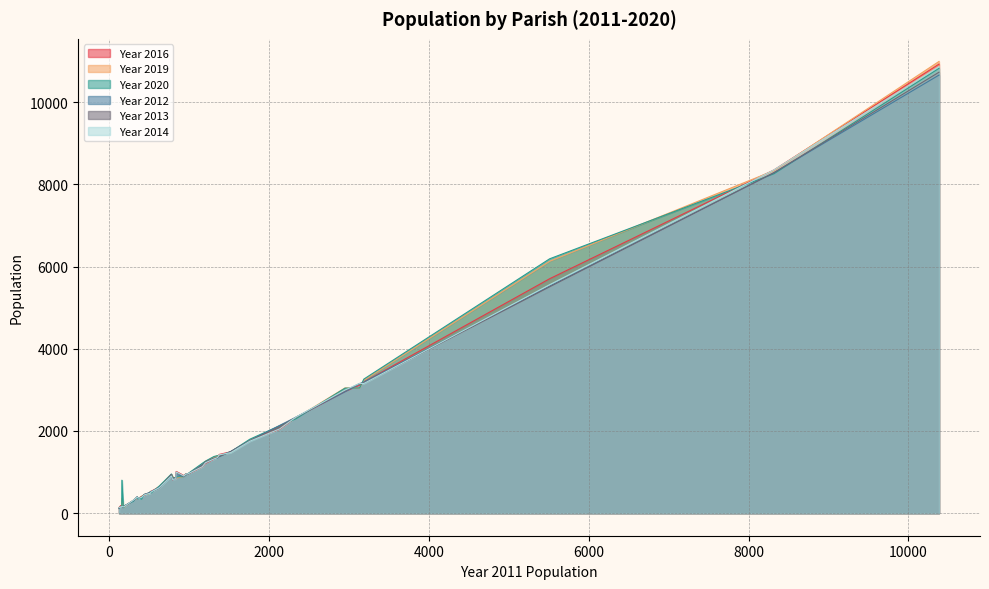

Count the number of data series in this chart.

6